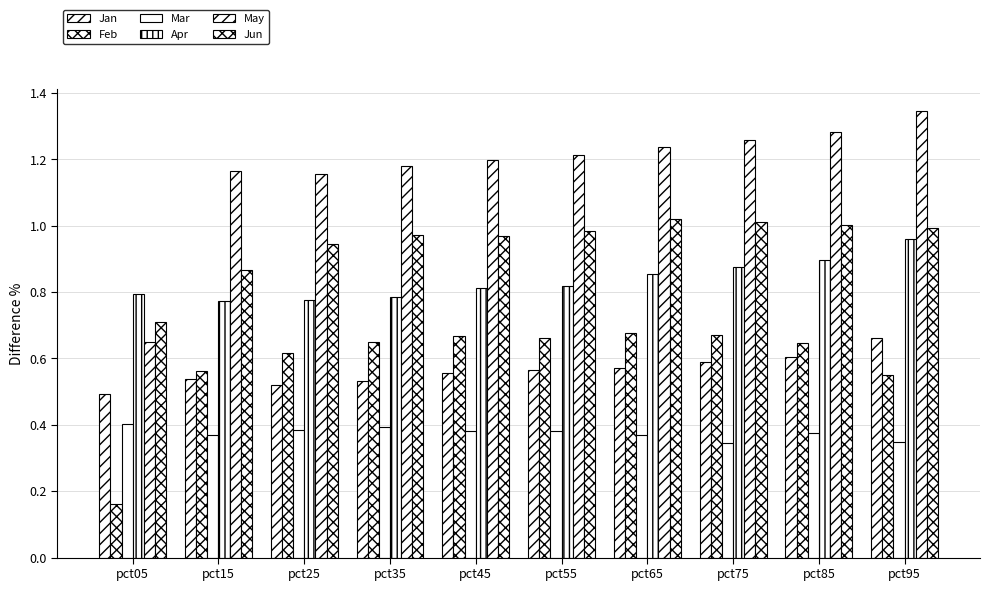

Does the chart contain any negative values?

No